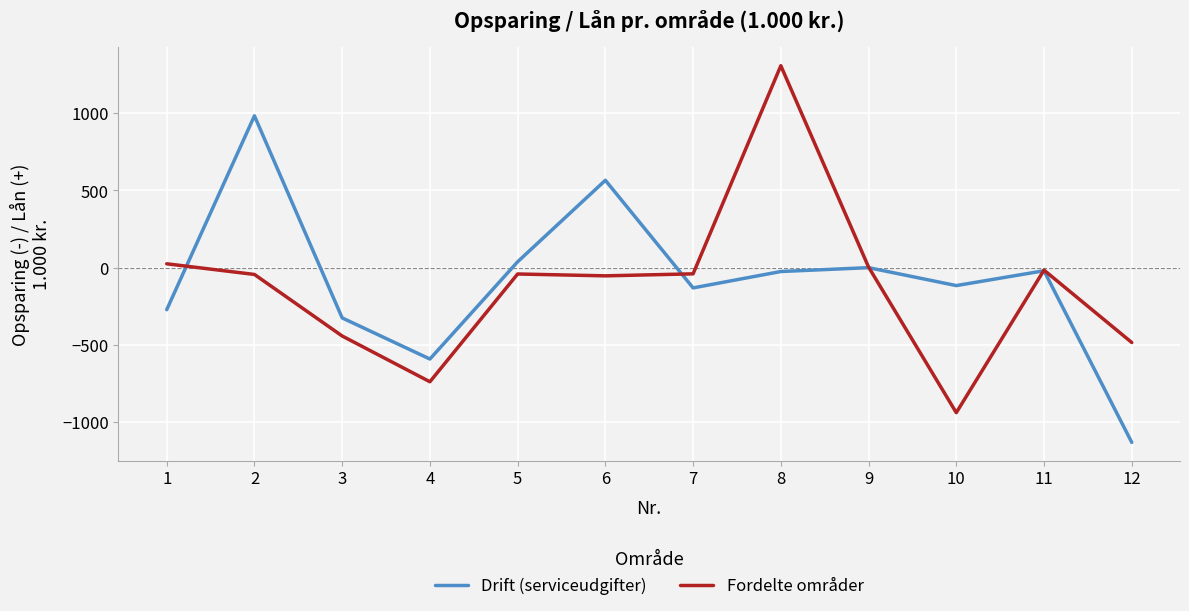

At which category is the sum across all series the highest?

8